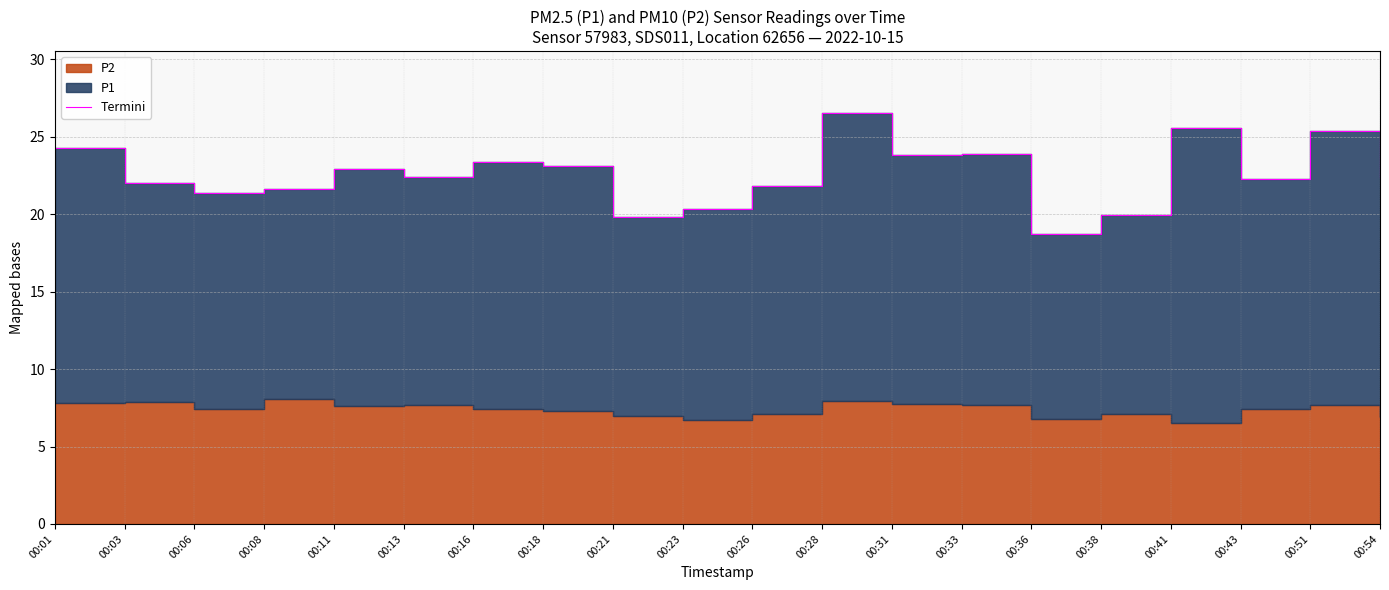

Reading left to right, transcribe all the data shown in this chart.

00:01=24.3	00:03=22.0	00:06=21.4	00:08=21.6	00:11=22.9	00:13=22.4	00:16=23.4	00:18=23.1	00:21=19.8	00:23=20.3	00:26=21.8	00:28=26.5	00:31=23.8	00:33=23.9	00:36=18.7	00:38=19.9	00:41=25.6	00:43=22.3	00:51=25.3	00:54=22.4